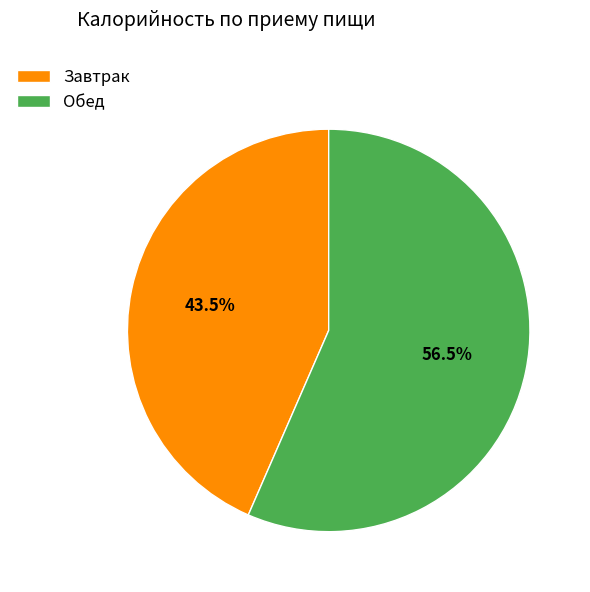

Does Обед account for over 50% of the chart?

Yes